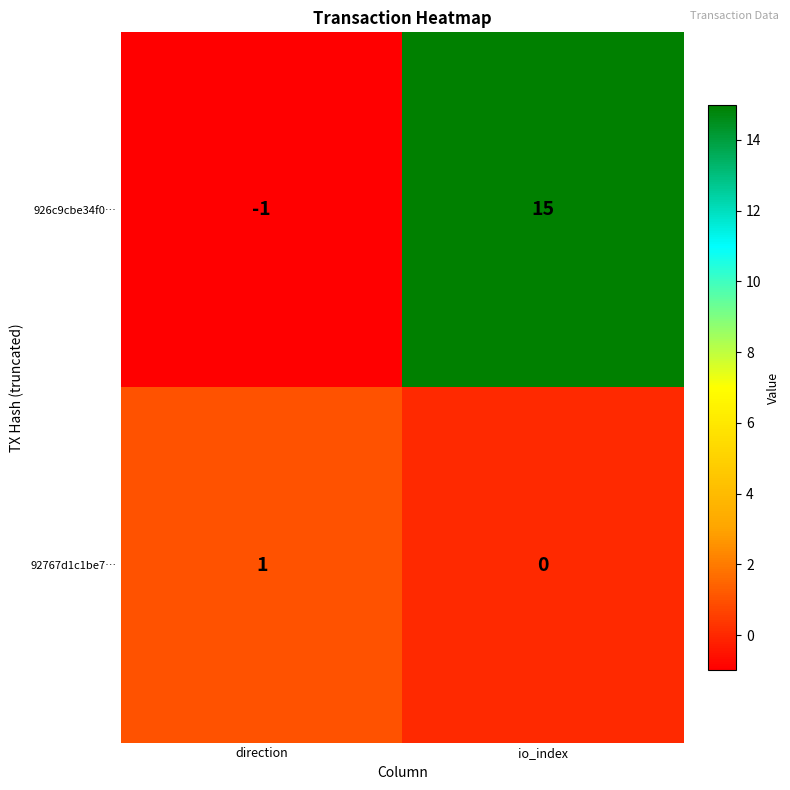

At how many categories does at least one series exceed 0?

2